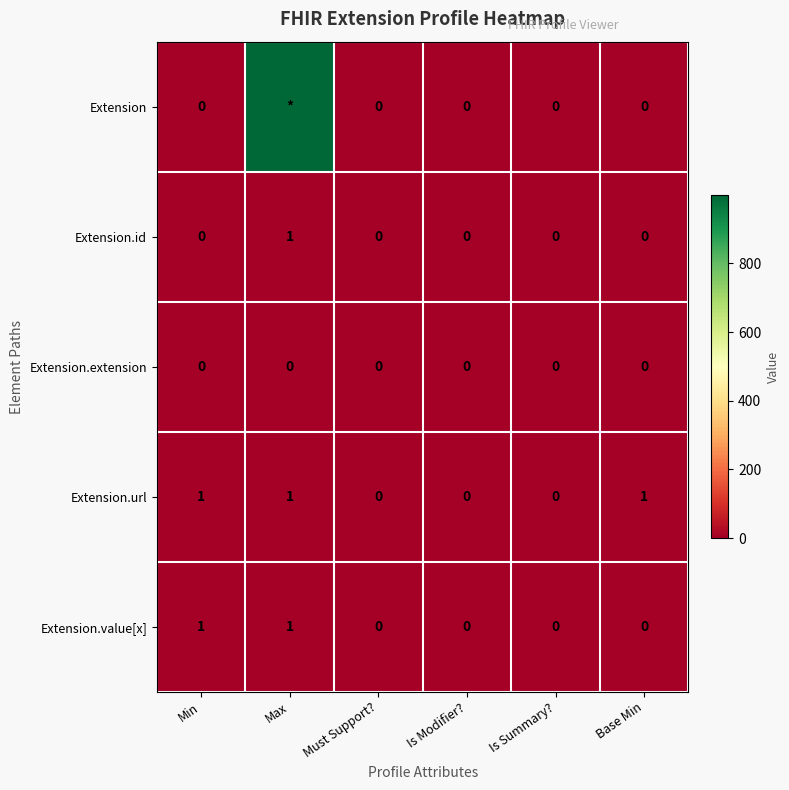

The Extension.url series shows 1 at Max. True or false?

True